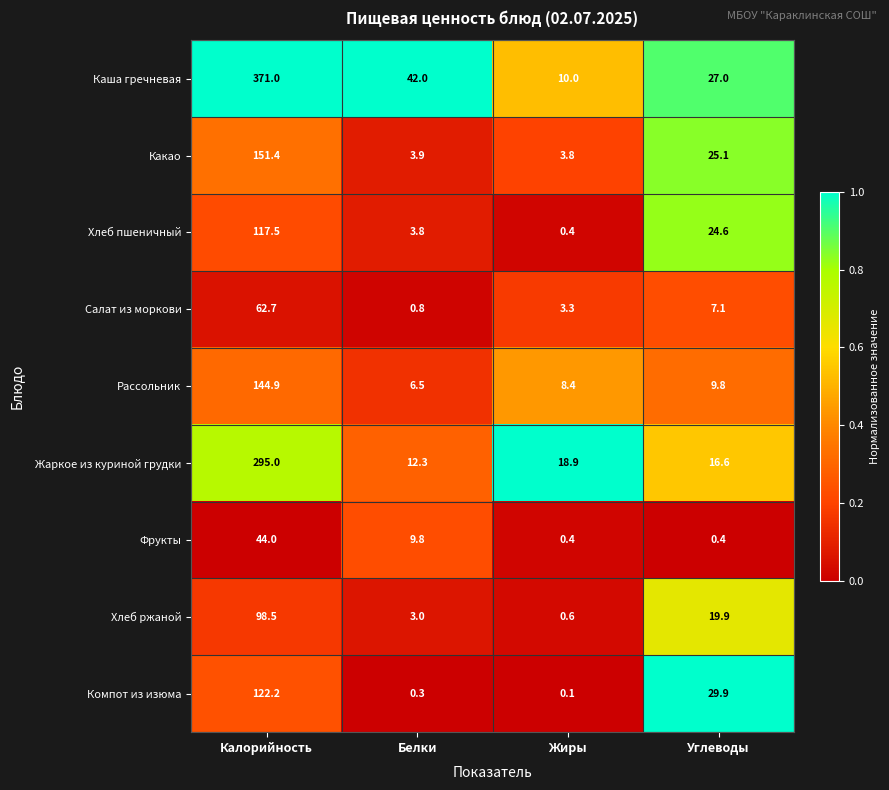

List the series in order of their peak value, lowest first.

Фрукты, Салат из моркови, Хлеб ржаной, Хлеб пшеничный, Компот из изюма, Рассольник, Какао, Жаркое из куриной грудки, Каша гречневая